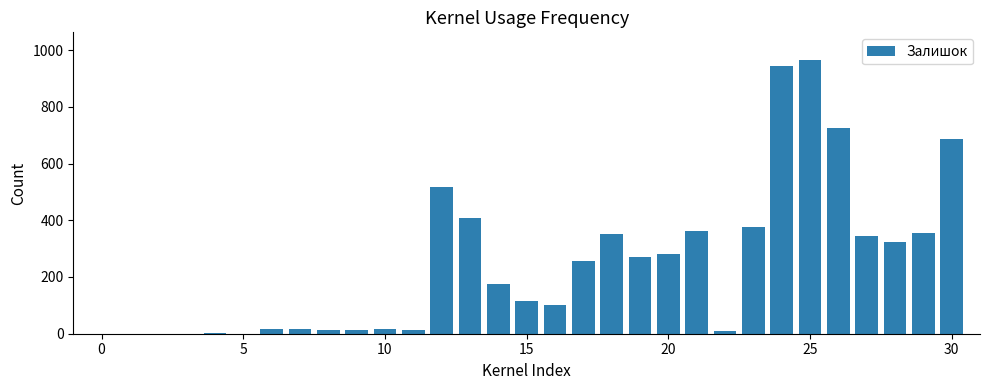

What is the sum of all values?

7666